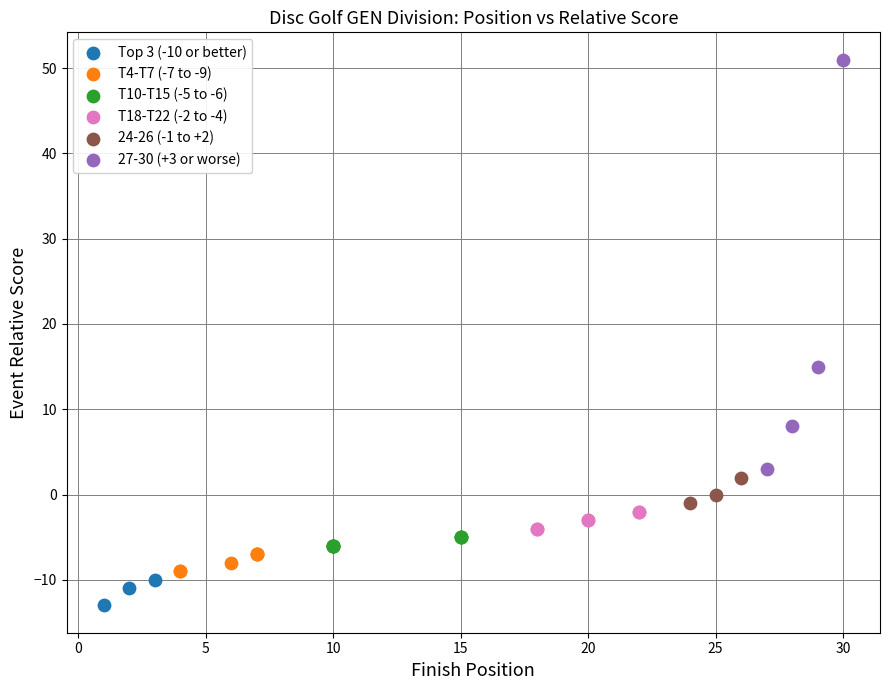

What are all the series names shown in the legend?

Top 3 (-10 or better), T4-T7 (-7 to -9), T10-T15 (-5 to -6), T18-T22 (-2 to -4), 24-26 (-1 to +2), 27-30 (+3 or worse)